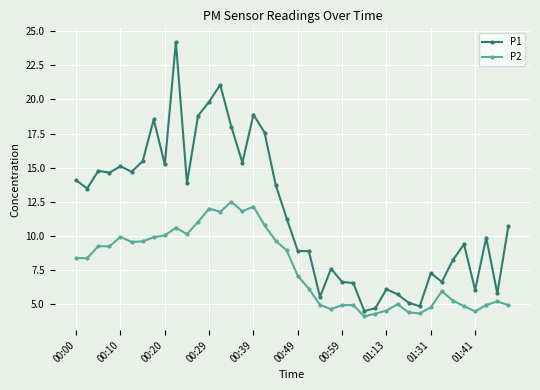

What is the value of the P2 point at the 7th from the left?

9.6